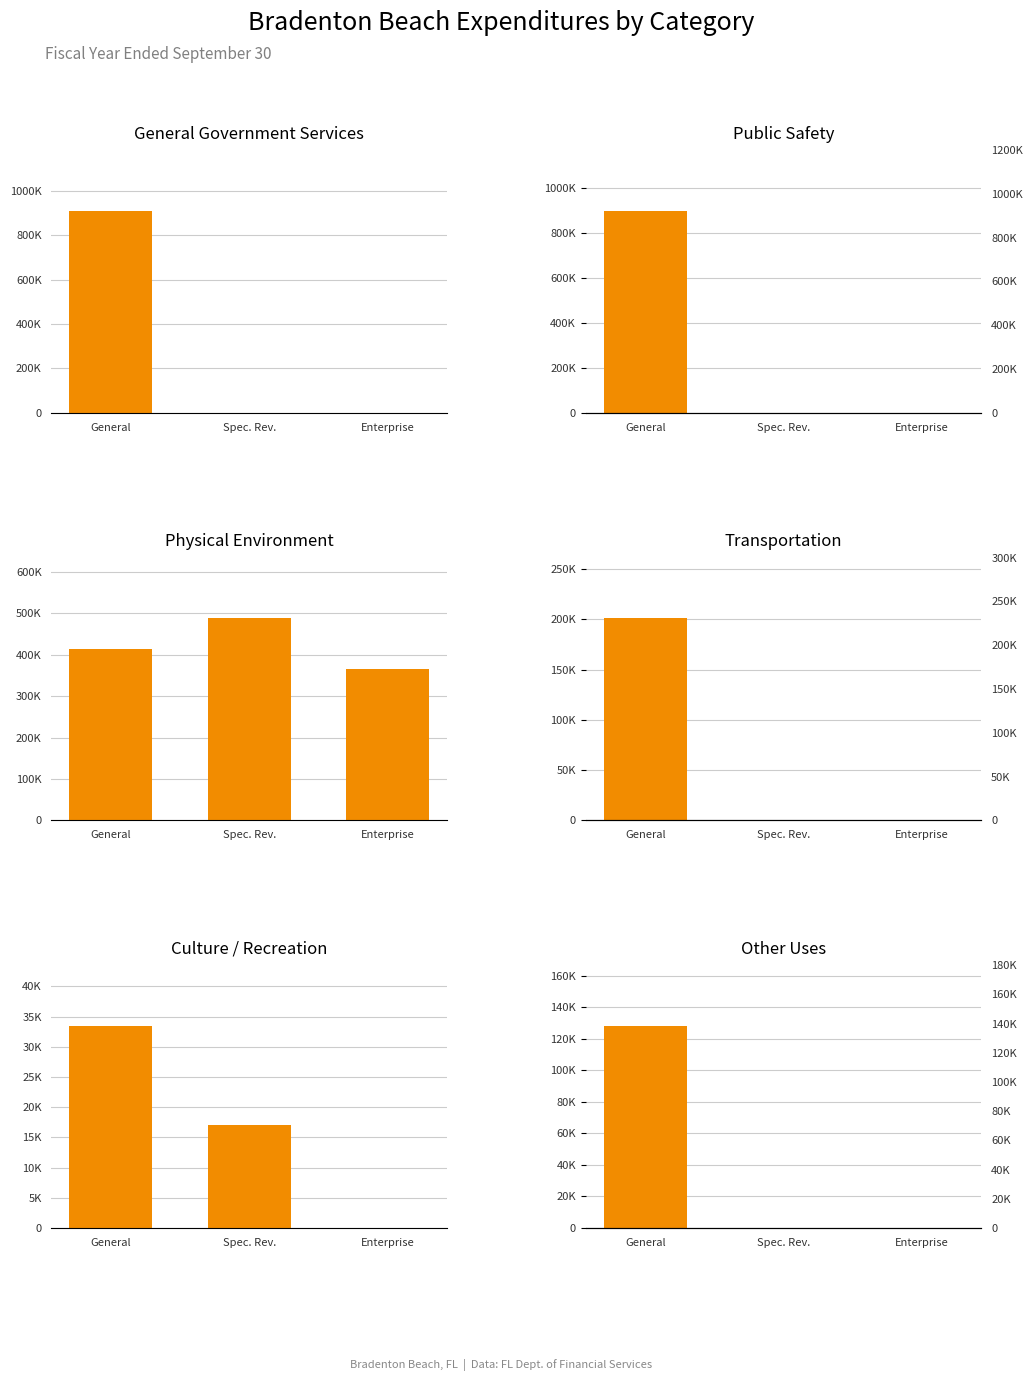

Which has a higher value, Enterprise or General?

General